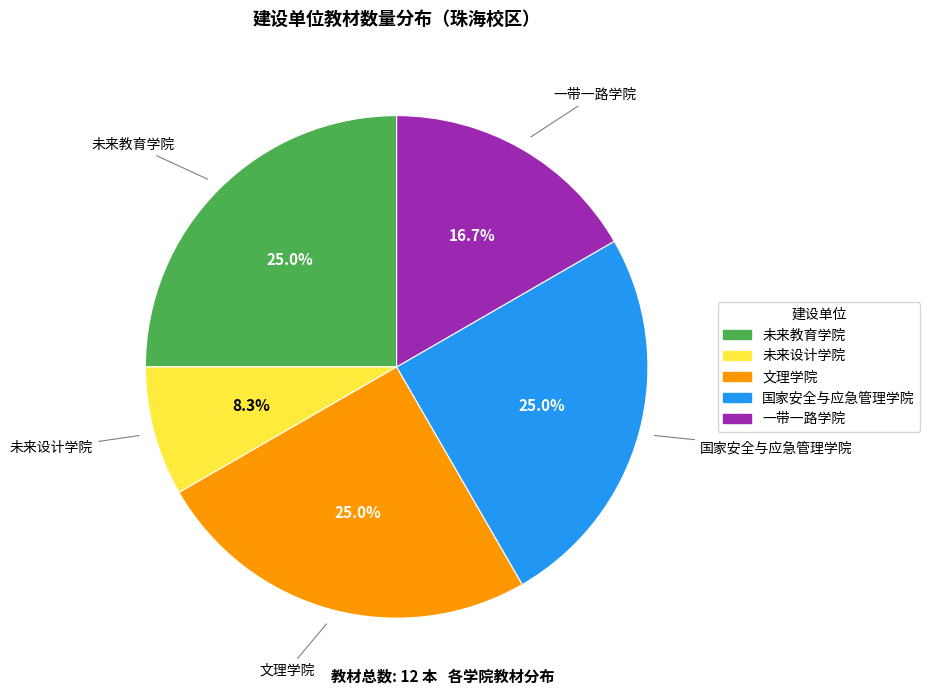

To the nearest percent, what percentage of the pie is 文理学院?

25%